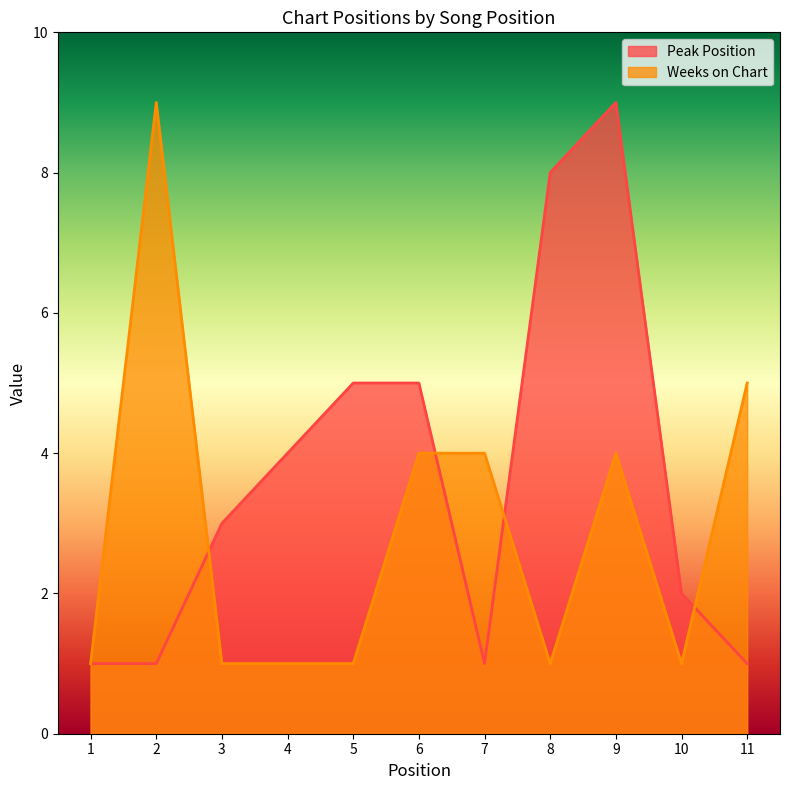

How many lines are shown in the chart?

2